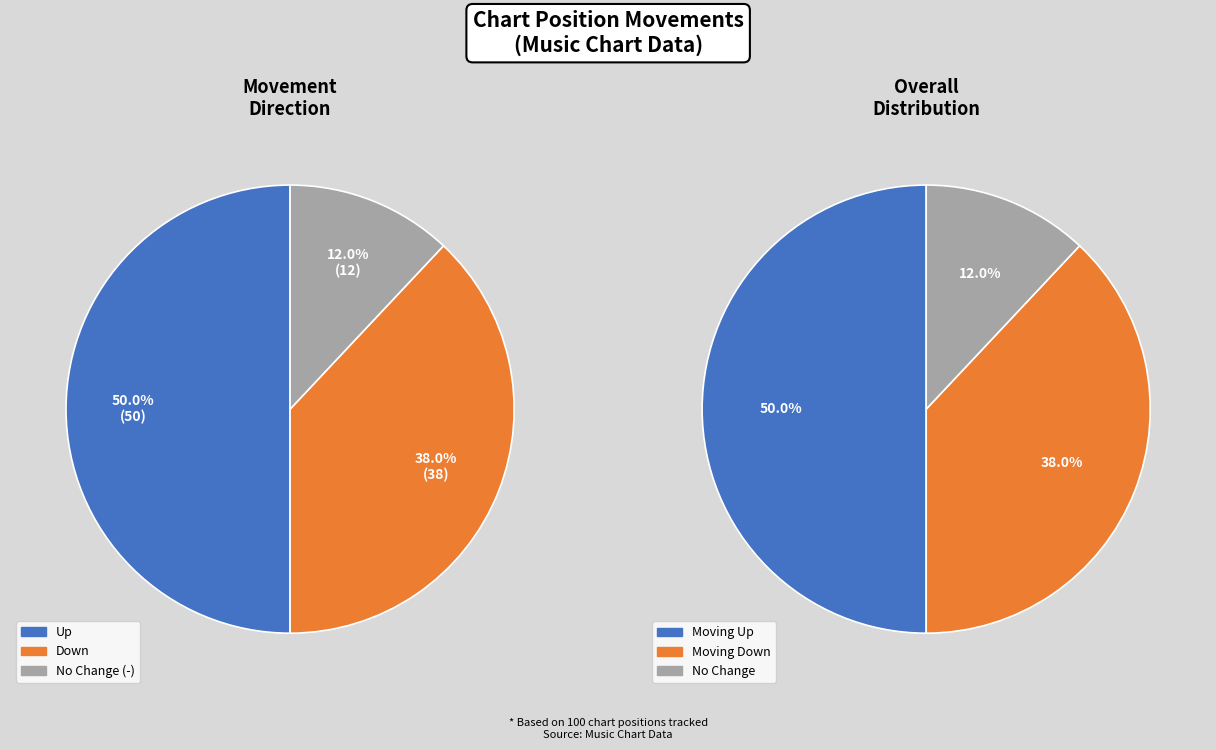

What is the largest slice in the pie chart?

up